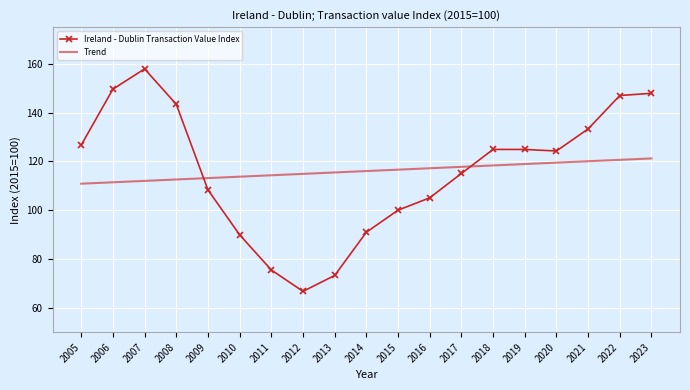

Reading left to right, transcribe all the data shown in this chart.

Ireland - Dublin Transaction Value Index: 126.7	149.6	157.9	143.4	108.3	89.9	75.5	66.7	73.2	91.0	100.0	105.1	115.0	124.9	124.9	124.3	133.3	147.0	147.9
Trend: 110.8	111.4	112.0	112.6	113.1	113.7	114.3	114.9	115.5	116.0	116.6	117.2	117.8	118.3	118.9	119.5	120.1	120.6	121.2